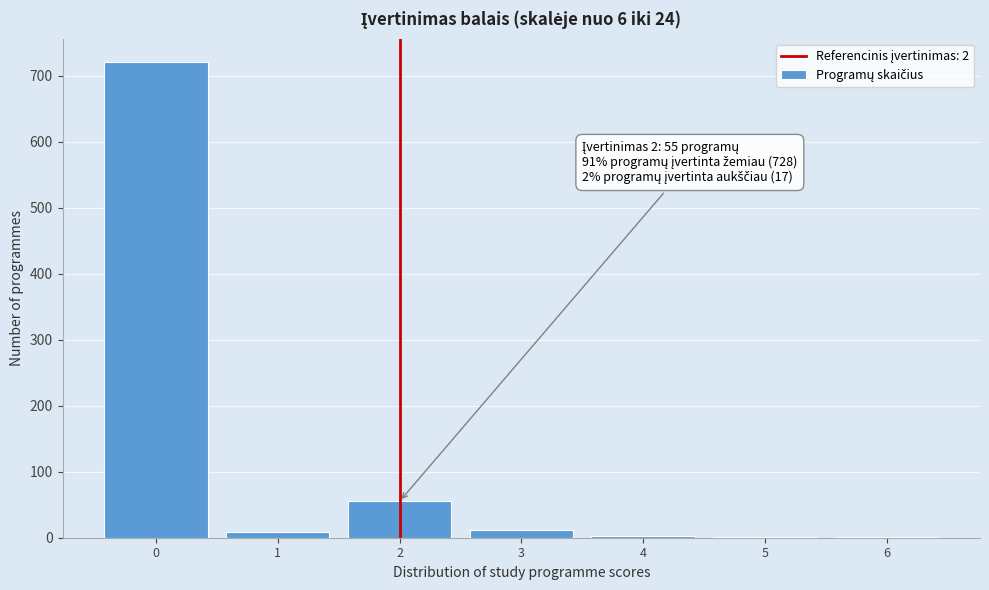

Which range on the x-axis has the tallest bar?

-0.5 to 0.5